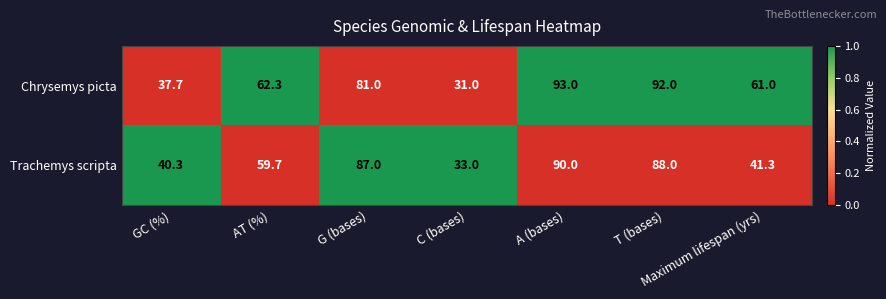

List the series in order of their peak value, lowest first.

Trachemys scripta, Chrysemys picta